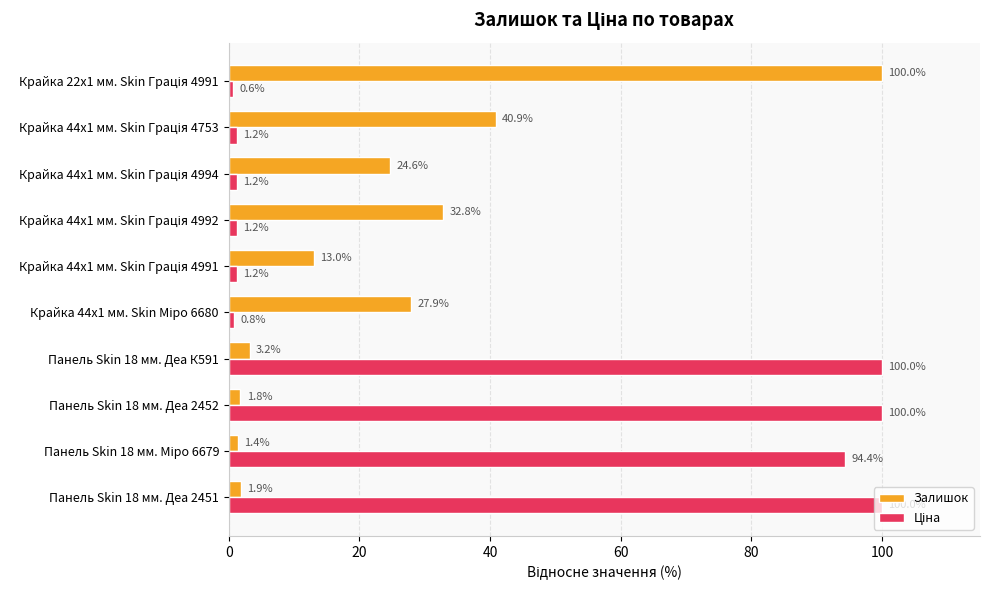

At how many categories does at least one series exceed 56?

5